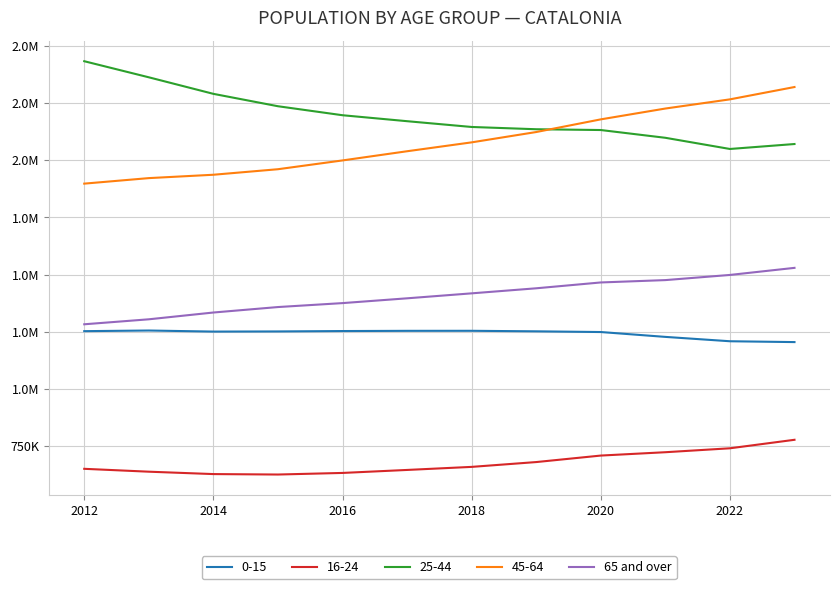

True or false: the data has more than 0 interior local peaks.

False